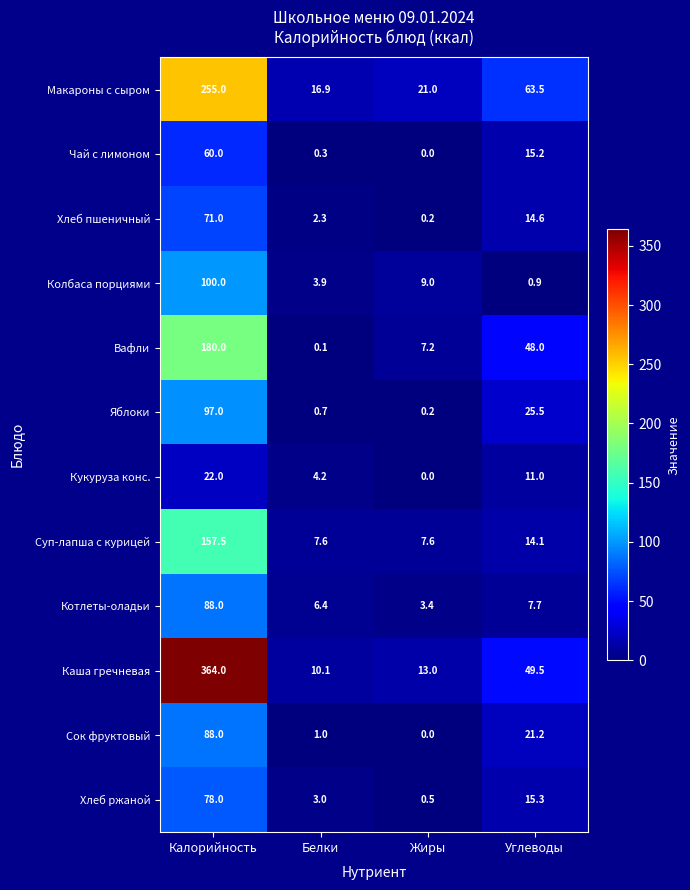

What is the average value of the Макароны с сыром series?

89.1